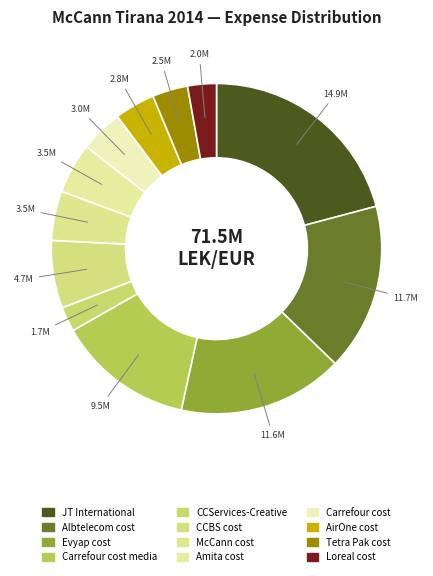

Combined, do Albtelecom cost and CCBS cost account for over 50%?

No